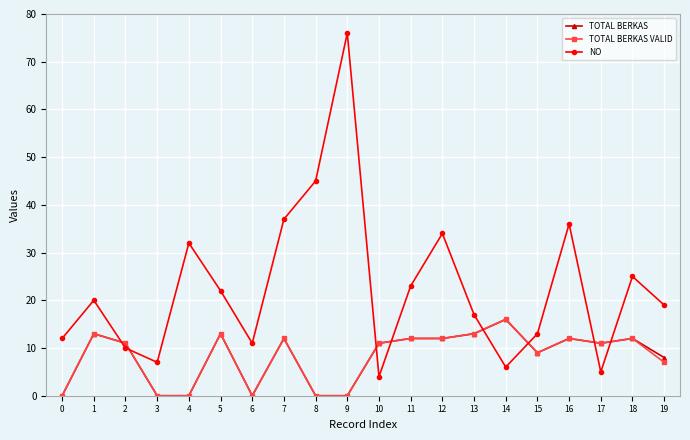

Where is the first local maximum for NO?

1